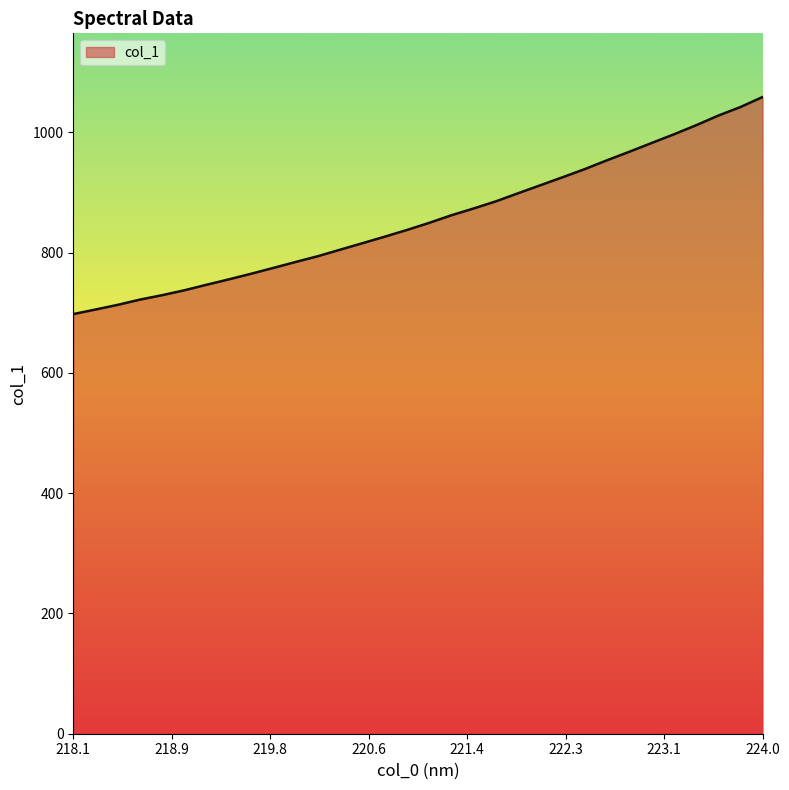

How many series are shown in this chart?

1